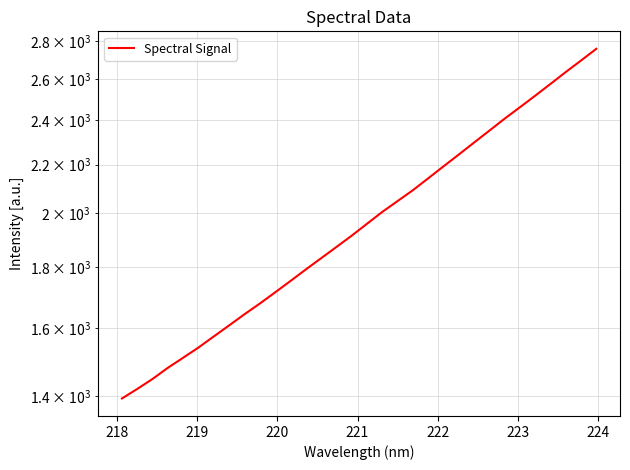

How many values are below 1959?

16